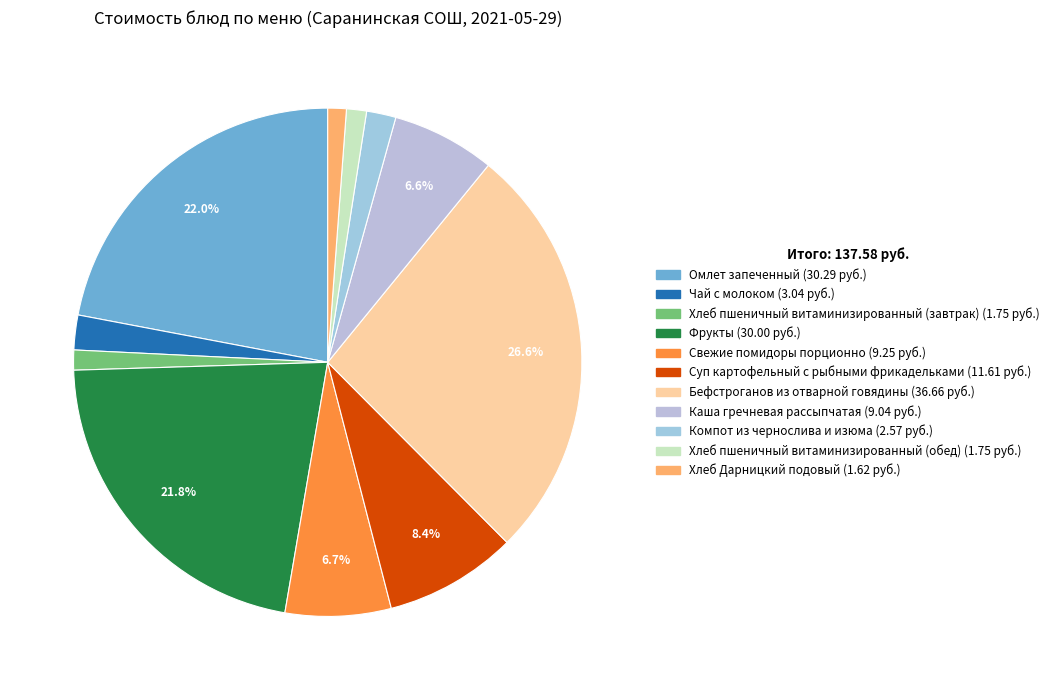

Does Хлеб Дарницкий подовый account for over 50% of the chart?

No